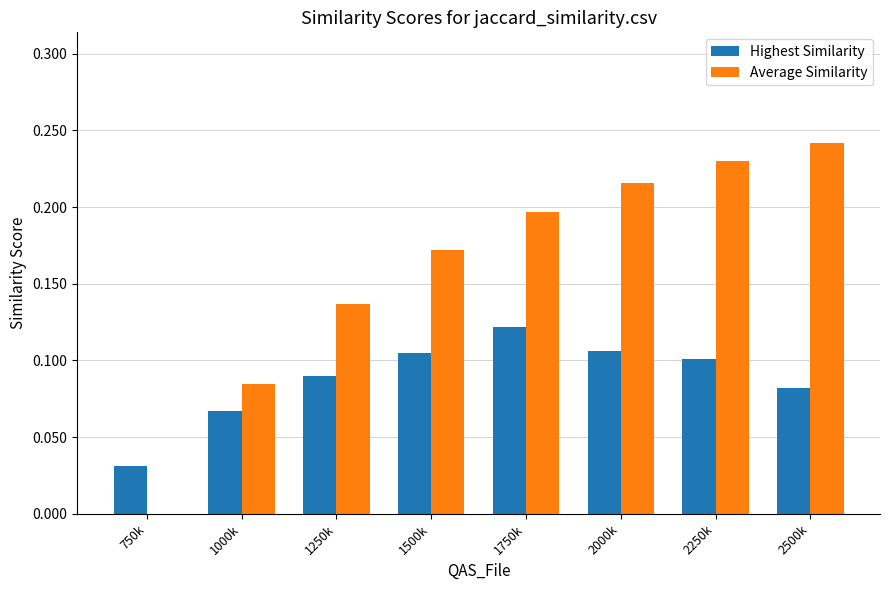

What is the total value across all series at 1750k?

0.3